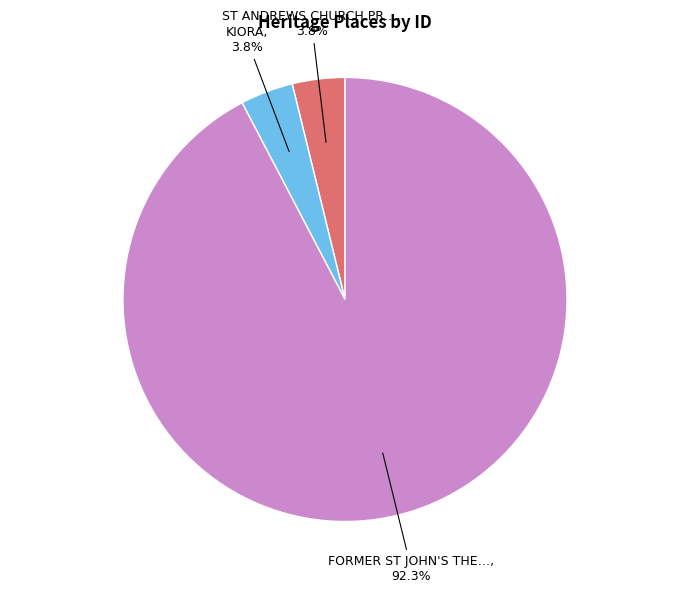

Is there any slice that represents more than half of the pie?

Yes